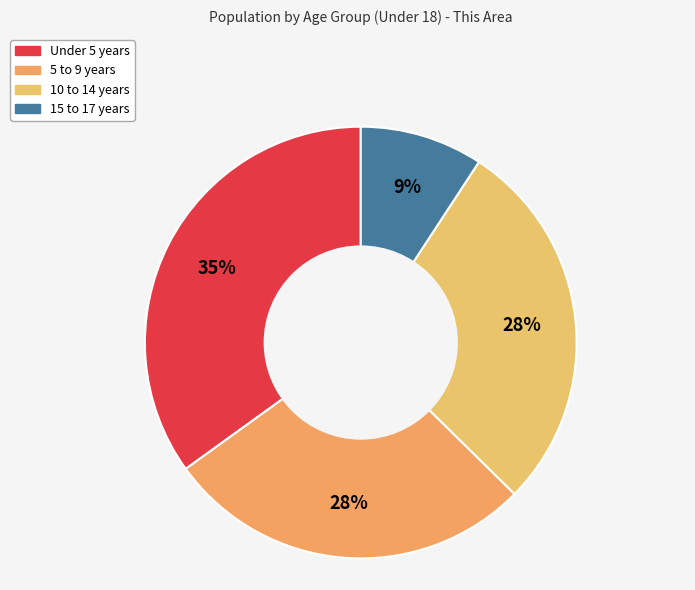

Is the sum of 15 to 17 years and 5 to 9 years greater than half?

No